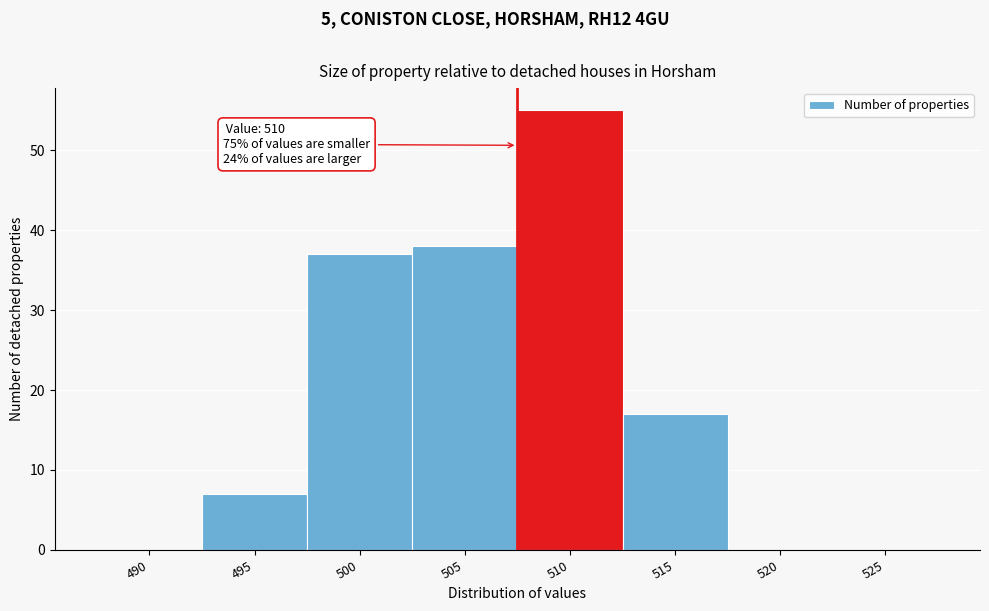

Reading left to right, transcribe all the data shown in this chart.

490=0	495=7	500=37	505=38	510=55	515=17	520=0	525=0